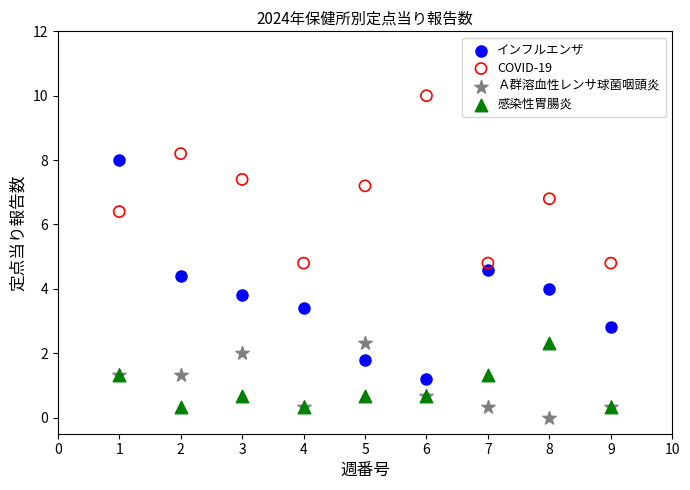

What is the X range (max minus min) for the scatter plot?

8.0